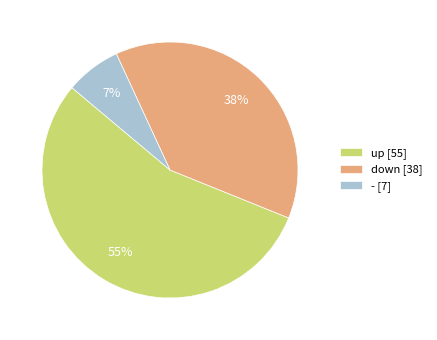

Is there a majority slice in this chart?

Yes